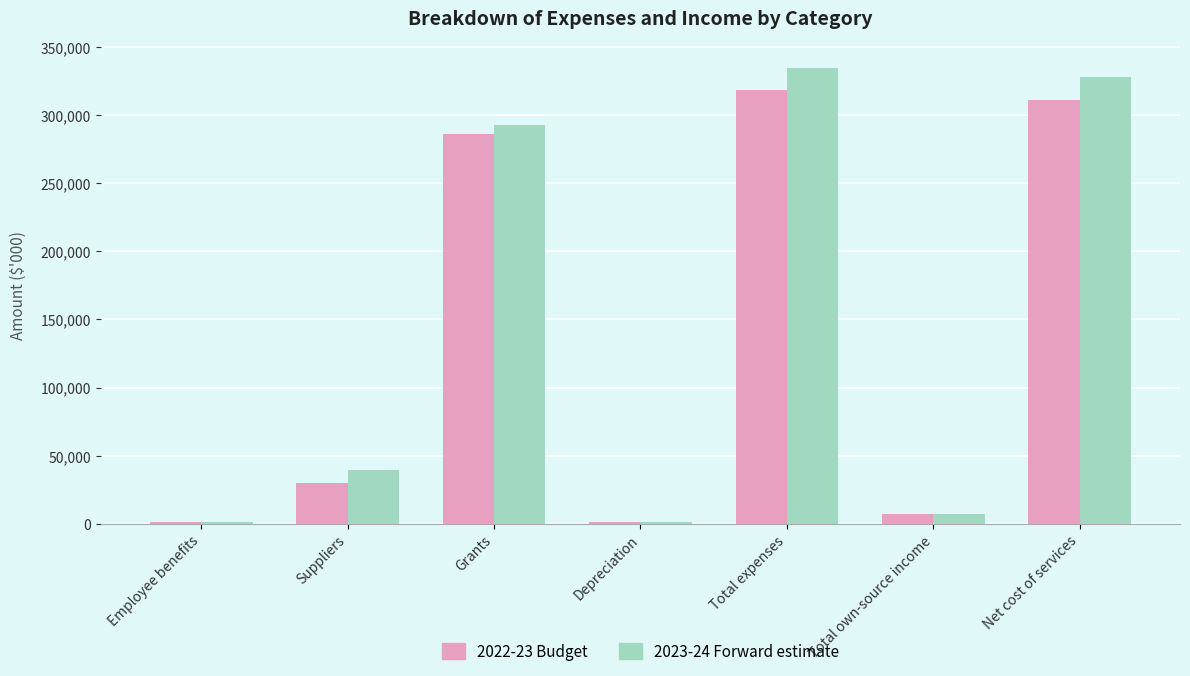

Rank the series by their maximum value, from highest to lowest.

2023-24 Forward estimate, 2022-23 Budget